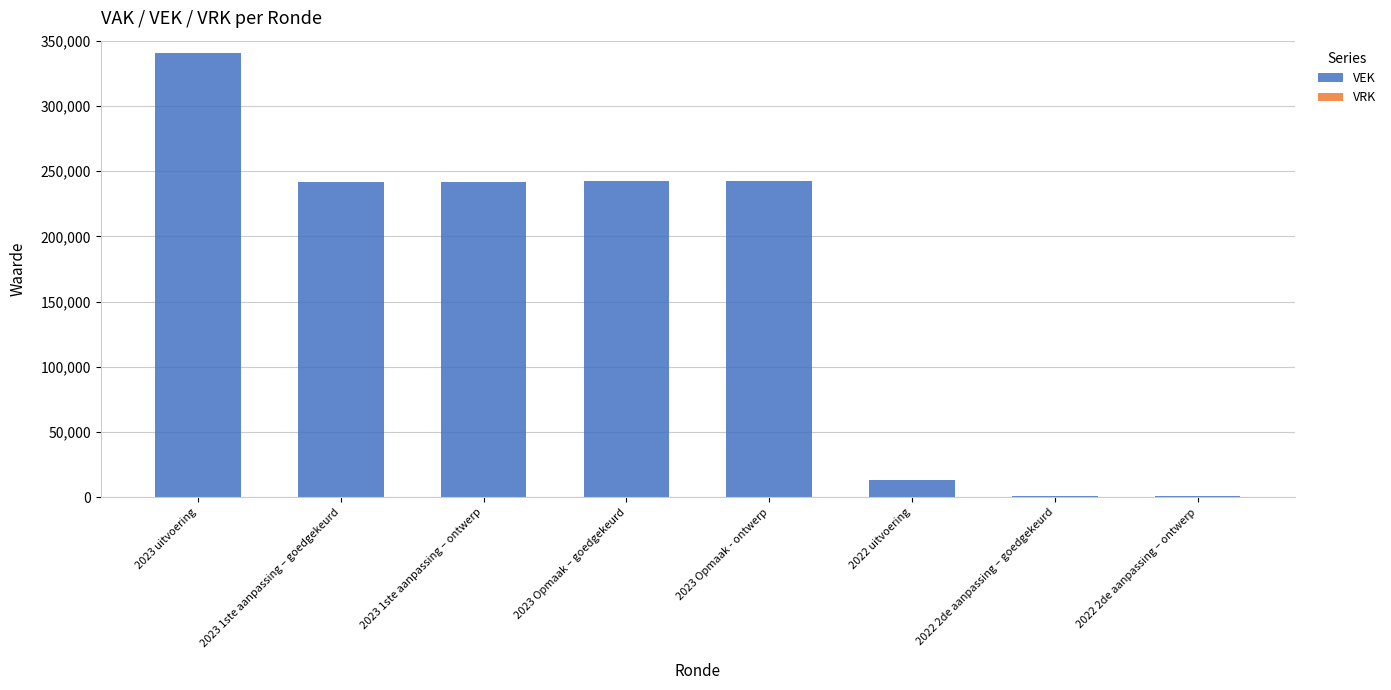

Count the number of data series in this chart.

1